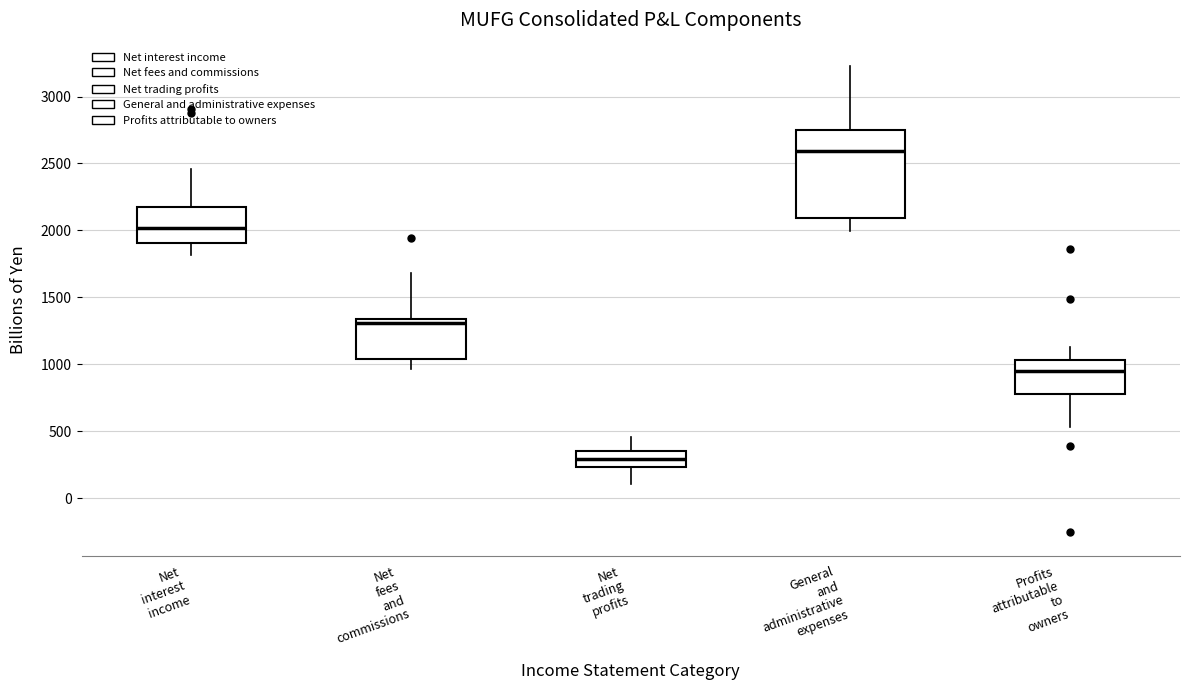

Reading left to right, transcribe this box plot: for each box, give where its median line is, the range the box spans, and where its two whiskers end, as read against the y-axis. The values are not printed on the chart, so give them approximately, as read against the axis.

Net interest income: median 2000, box 1900 to 2200, whiskers 1800 to 2450
Net fees and commissions: median 1300, box 1050 to 1350, whiskers 950 to 1700
Net trading profits: median 300, box 250 to 350, whiskers 100 to 450
General and administrative expenses: median 2600, box 2100 to 2750, whiskers 2000 to 3250
Profits attributable to owners: median 950, box 800 to 1050, whiskers 550 to 1150